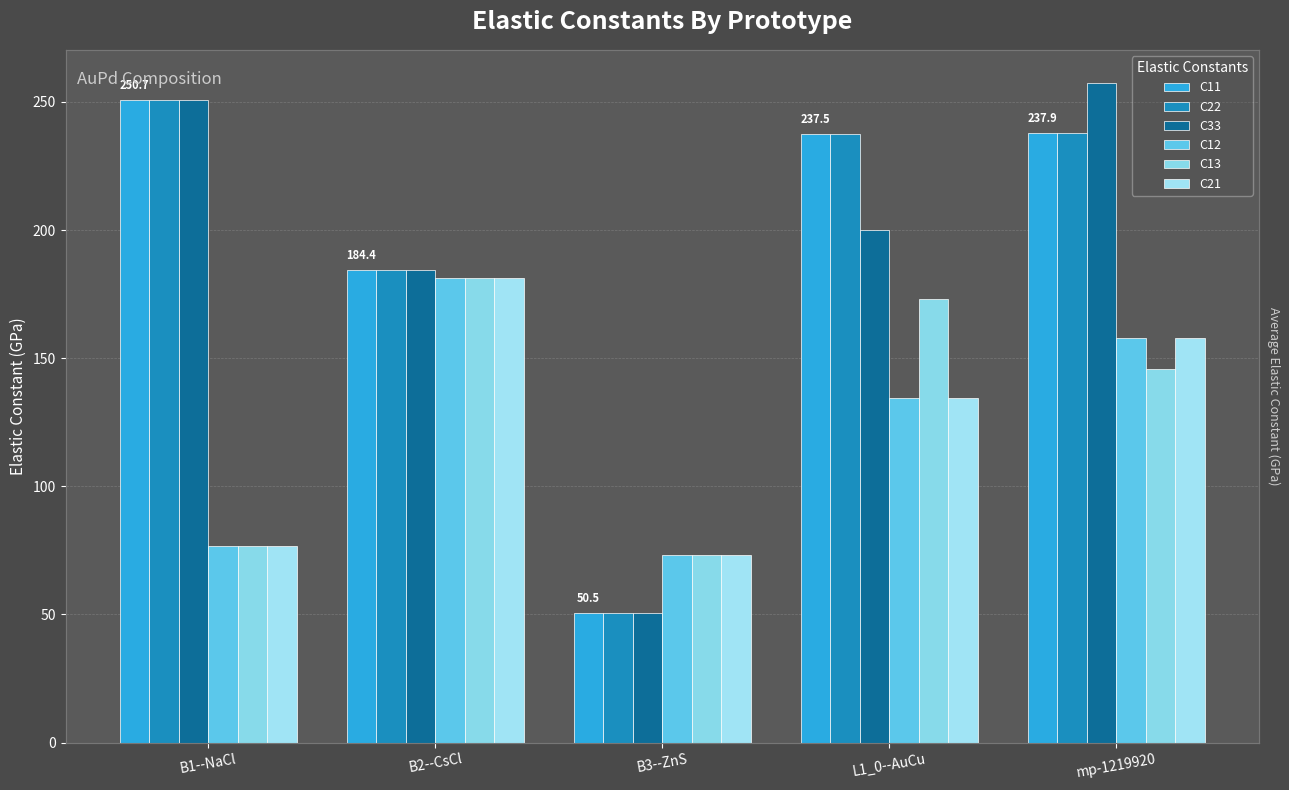

The C33 series shows 82.9 at B3--ZnS. True or false?

False